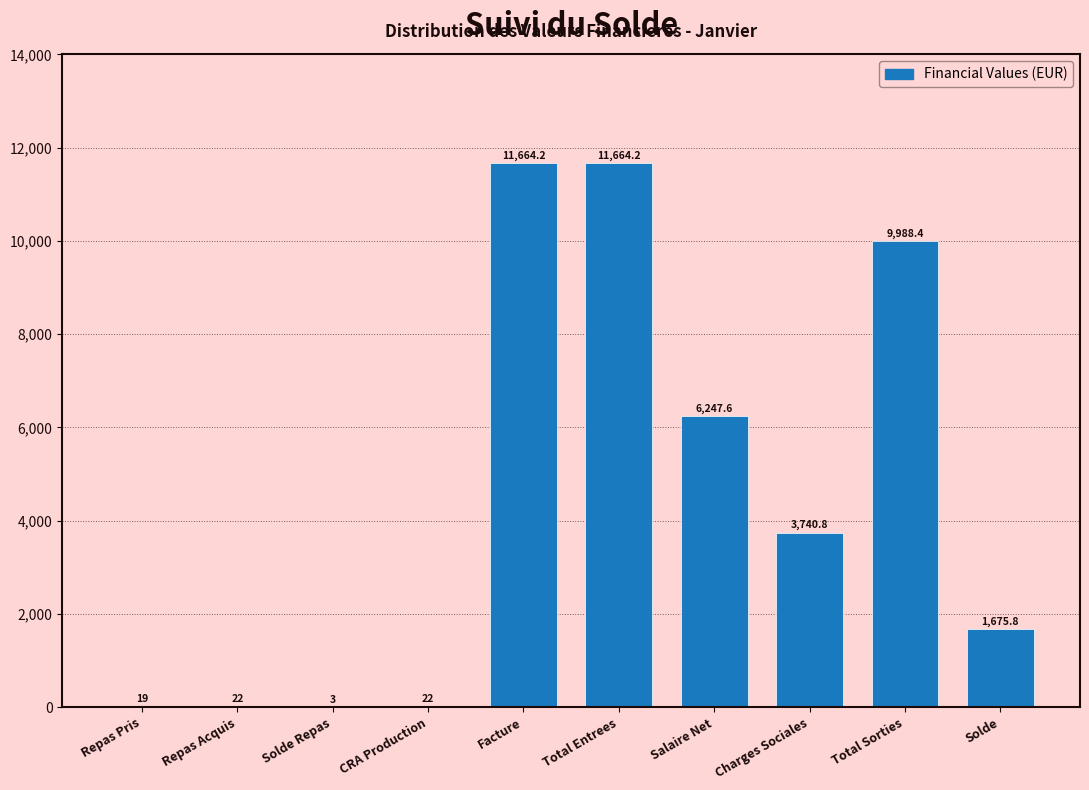

Reading right to left, list all the values displayed in this chart.

Solde=1675.8	Total Sorties=9988.4	Charges Sociales=3740.8	Salaire Net=6247.6	Total Entrees=11664.2	Facture=11664.2	CRA Production=22.0	Solde Repas=3.0	Repas Acquis=22.0	Repas Pris=19.0